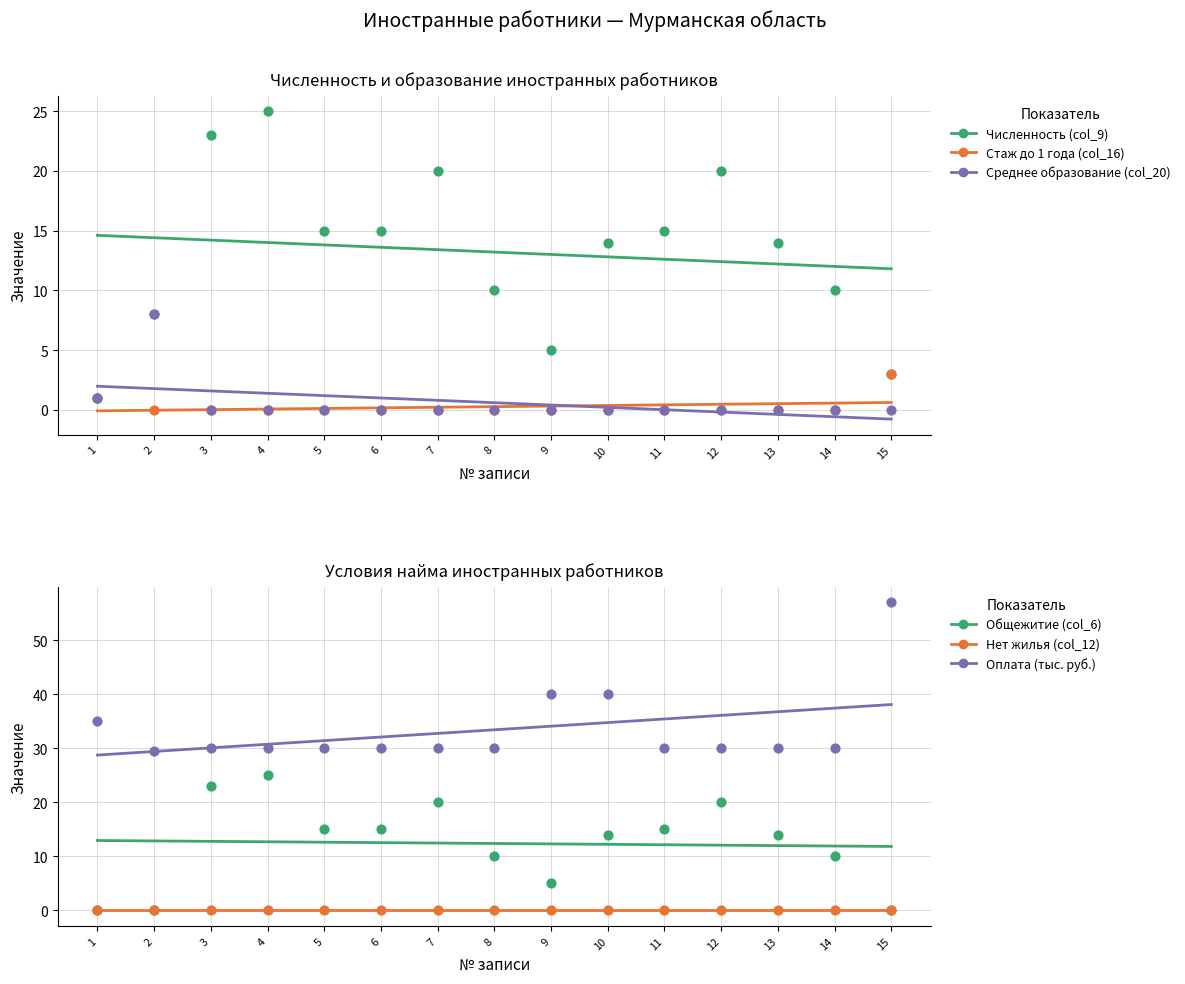

At which category is the sum across all series the highest?

4